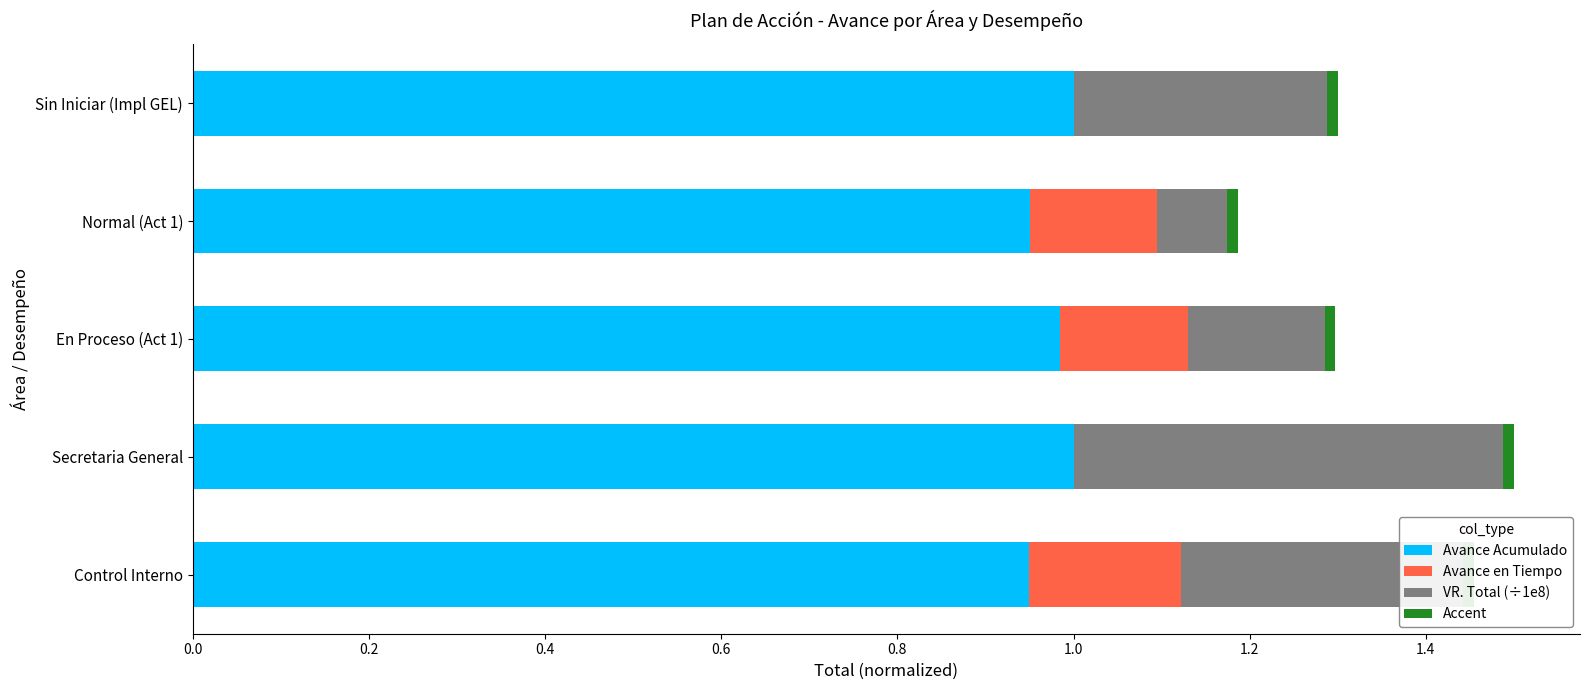

Reading right to left, extract all data points from this chart.

Avance Acumulado: 1.0	0.9	1.0	1.0	0.9
Avance en Tiempo: 0.0	0.1	0.1	0.0	0.2
VR. Total (÷1e8): 0.3	0.1	0.2	0.5	0.3